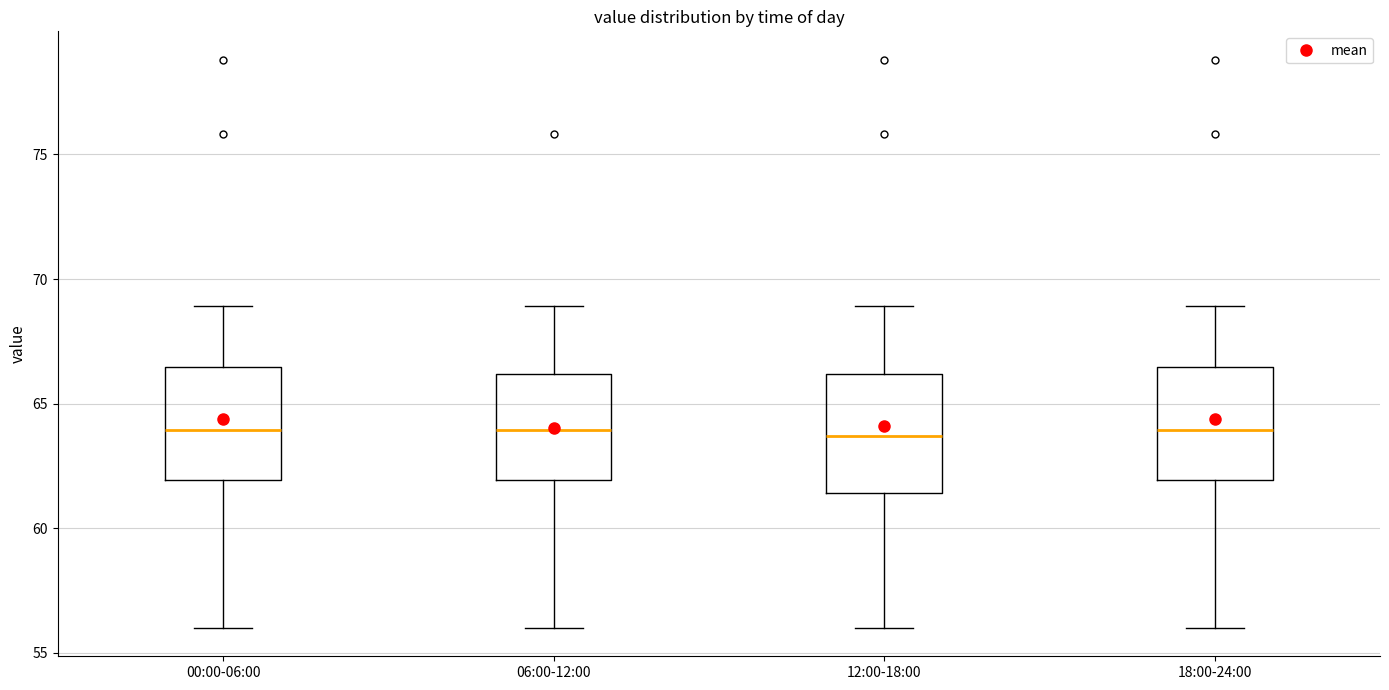

Reading left to right, transcribe this box plot: for each box, give where its median line is, the range the box spans, and where its two whiskers end, as read against the y-axis. The values are not printed on the chart, so give them approximately, as read against the axis.

00:00-06:00: median 64.0, box 62.0 to 66.5, whiskers 56.0 to 69.0
06:00-12:00: median 64.0, box 62.0 to 66.0, whiskers 56.0 to 69.0
12:00-18:00: median 63.5, box 61.5 to 66.0, whiskers 56.0 to 69.0
18:00-24:00: median 64.0, box 62.0 to 66.5, whiskers 56.0 to 69.0